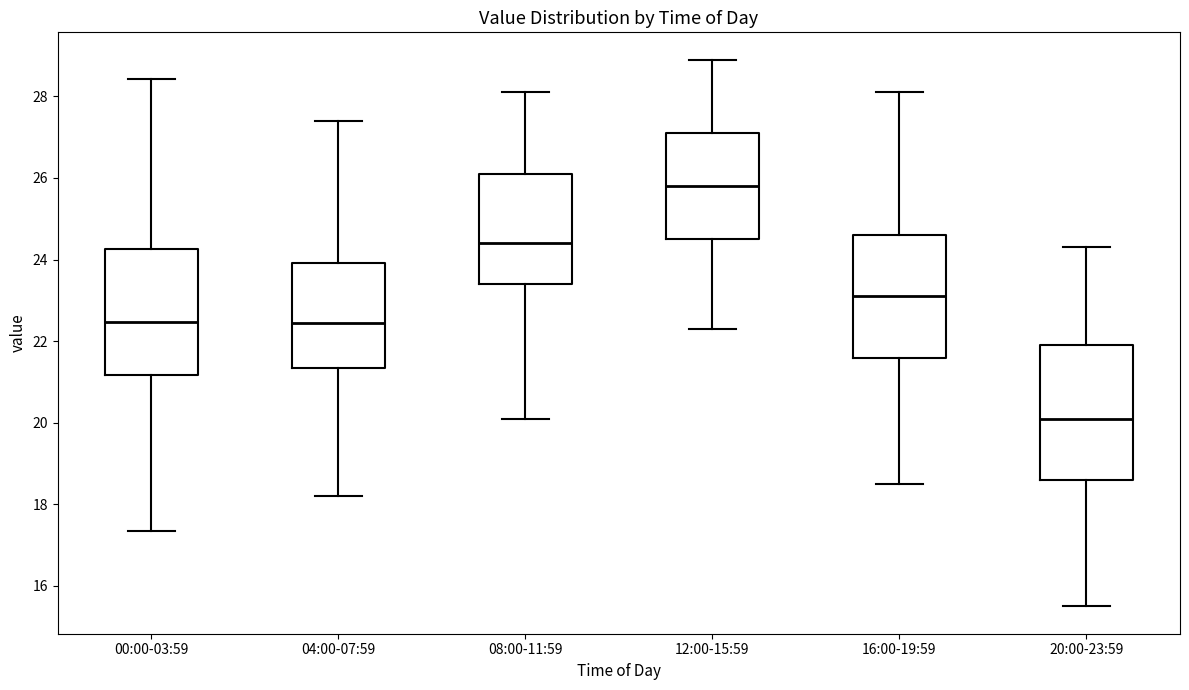

Reading left to right, read every box against the y-axis: the position of its median line, the range the box covers, and the ends of its whiskers. The values are not printed on the chart, so give them approximately, as read against the axis.

00:00-03:59: median 22.4, box 21.2 to 24.2, whiskers 17.4 to 28.4
04:00-07:59: median 22.4, box 21.4 to 24.0, whiskers 18.2 to 27.4
08:00-11:59: median 24.4, box 23.4 to 26.2, whiskers 20.2 to 28.2
12:00-15:59: median 25.8, box 24.6 to 27.2, whiskers 22.4 to 29.0
16:00-19:59: median 23.2, box 21.6 to 24.6, whiskers 18.6 to 28.2
20:00-23:59: median 20.2, box 18.6 to 22.0, whiskers 15.6 to 24.4